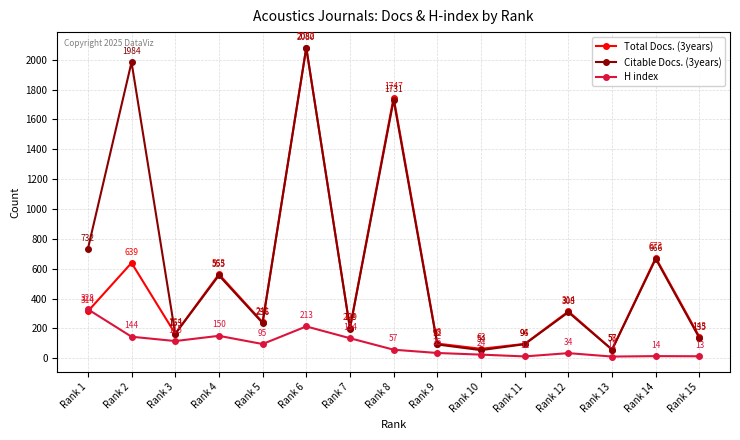

Where does the Citable Docs. (3years) series first go above 236?

Rank 1